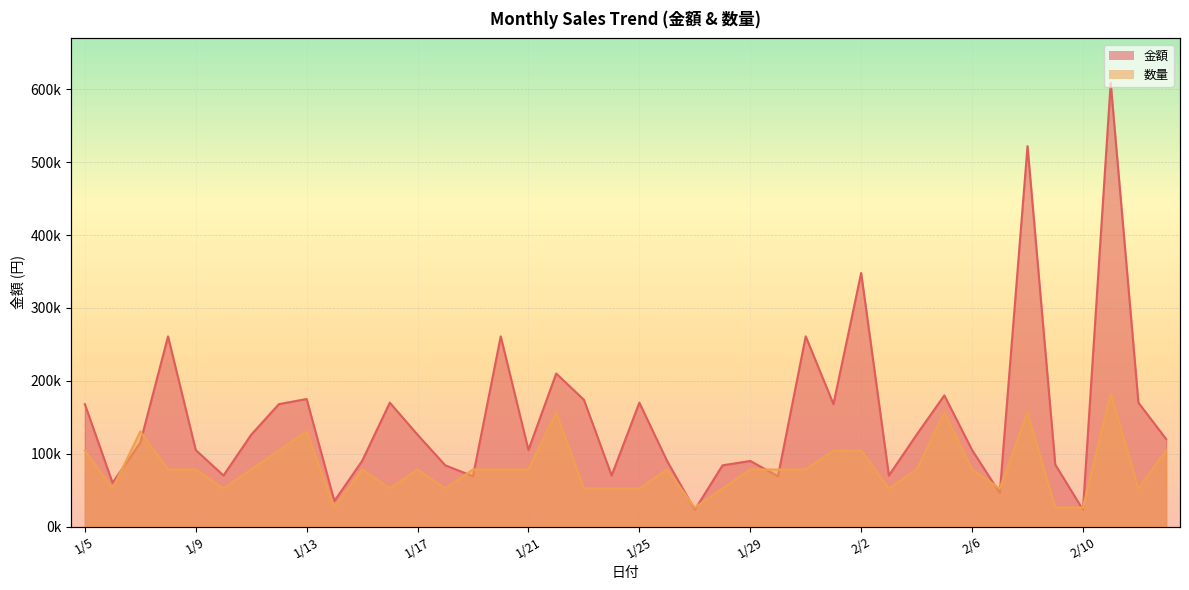

What is the approximate value of 金額 at 1/14?

35000